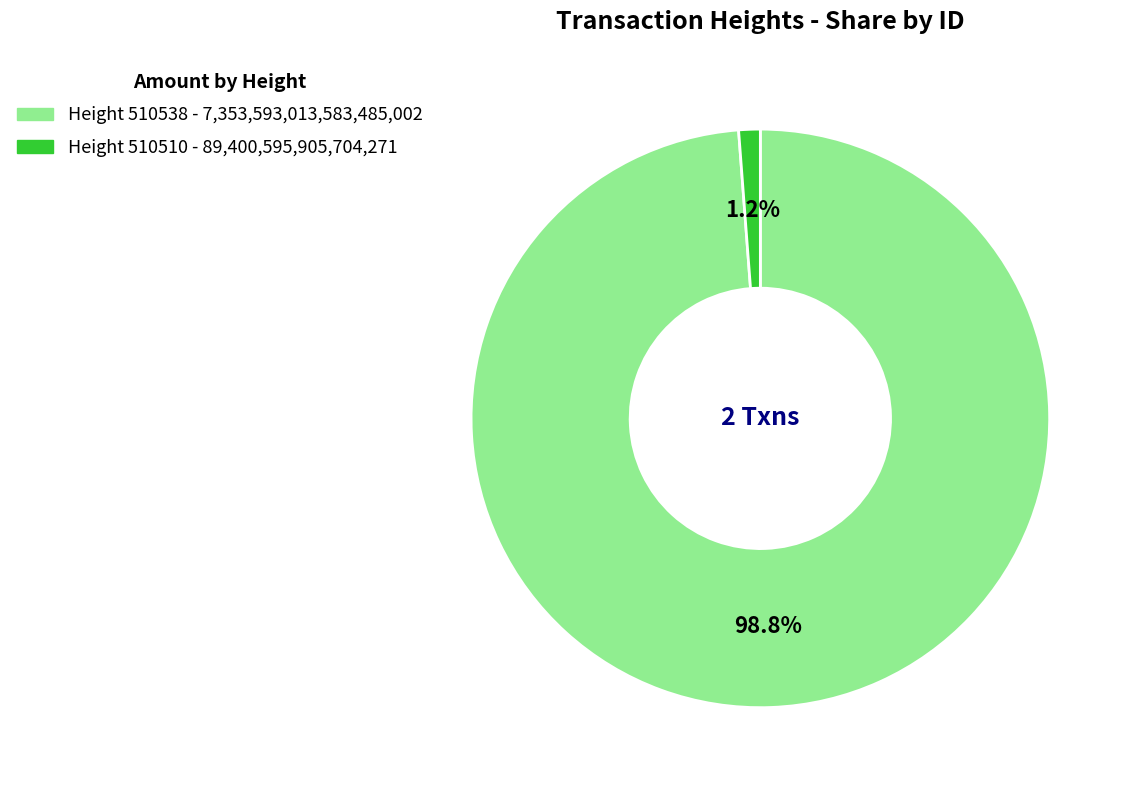

Is it true that Height 510538 is 86% of the pie?

False